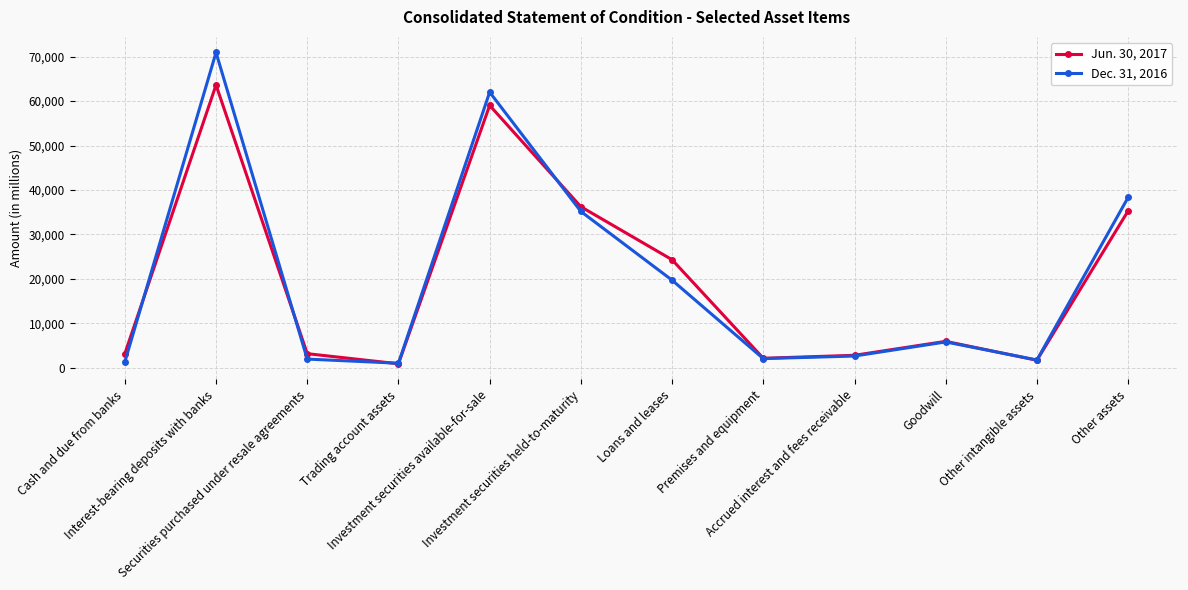

What is the maximum value shown in the chart?

70935